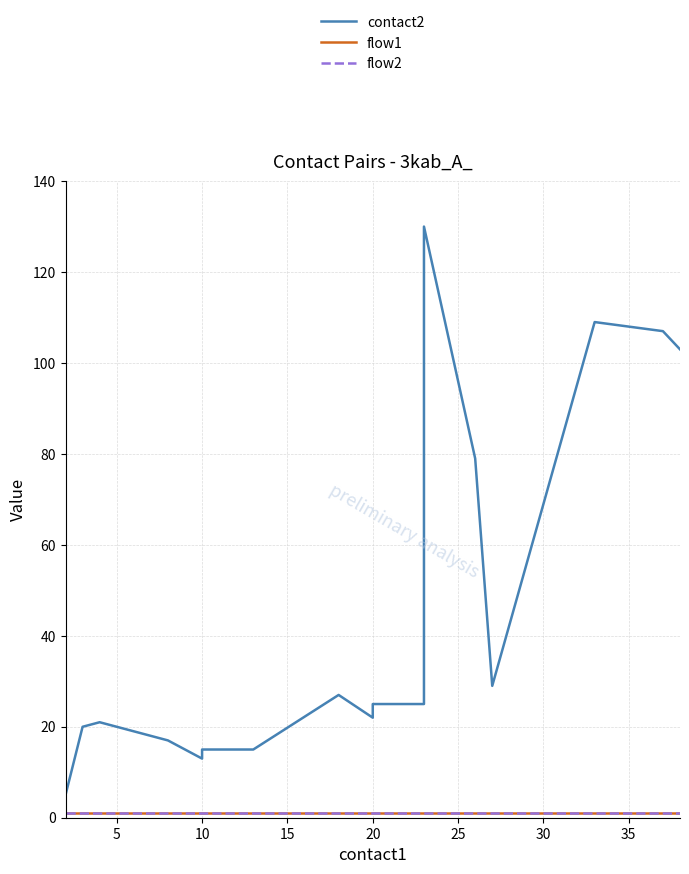

Is it true that contact2 equals 45 at 17?

False